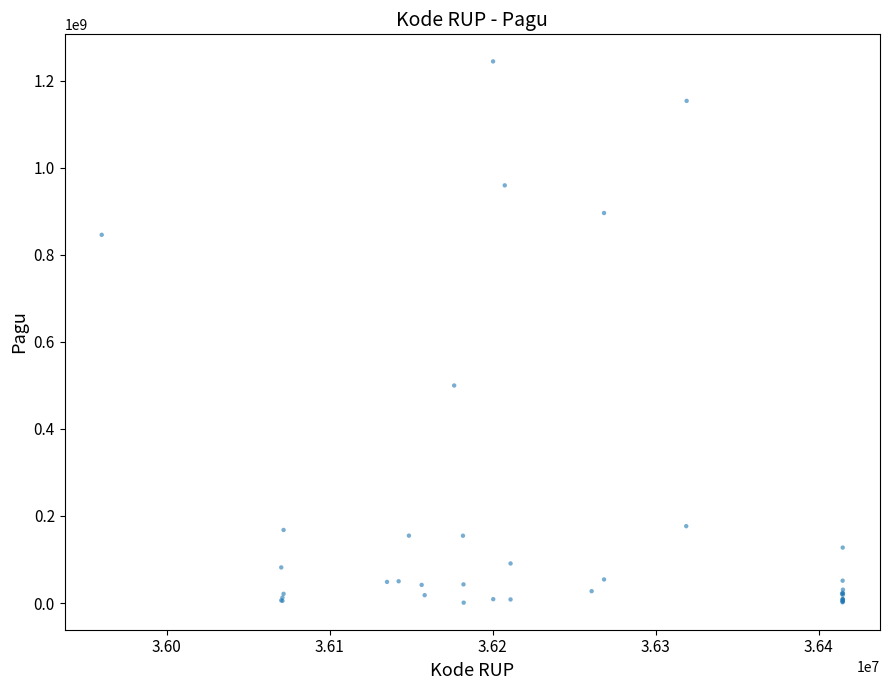

What Y value in the scatter plot is closest to 622840000?

499932000